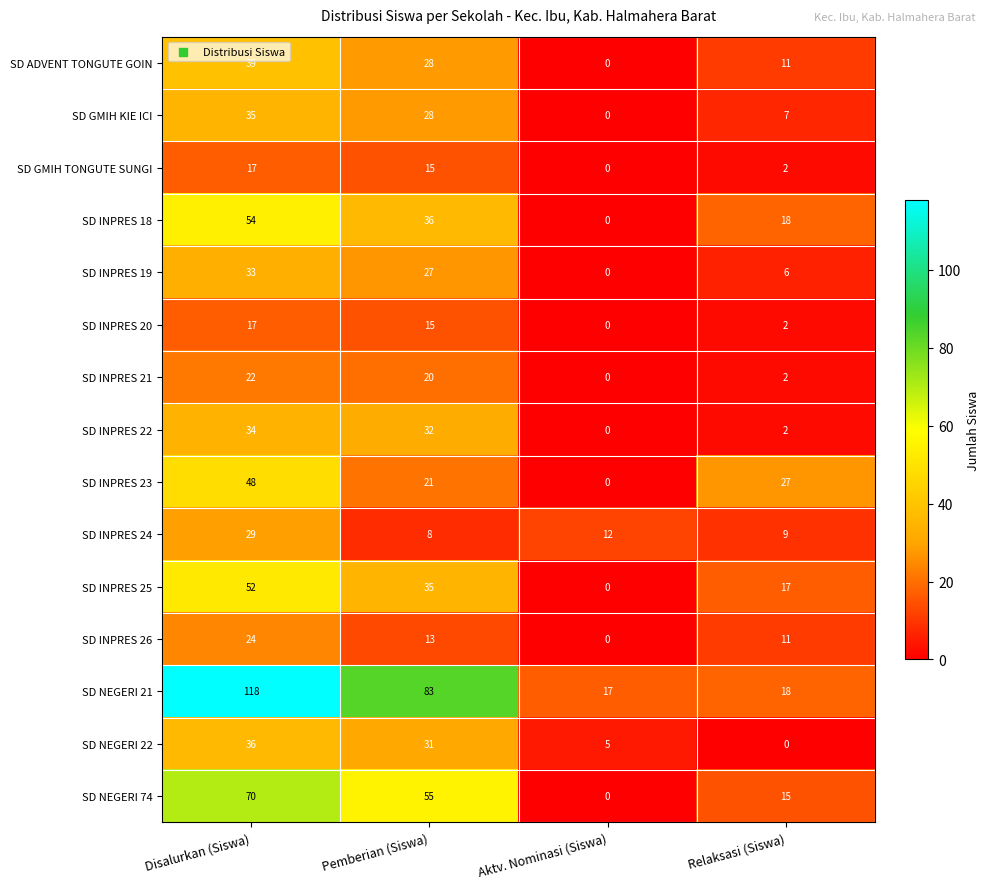

Count the SD NEGERI 22 values in the range 5 to 36.

3